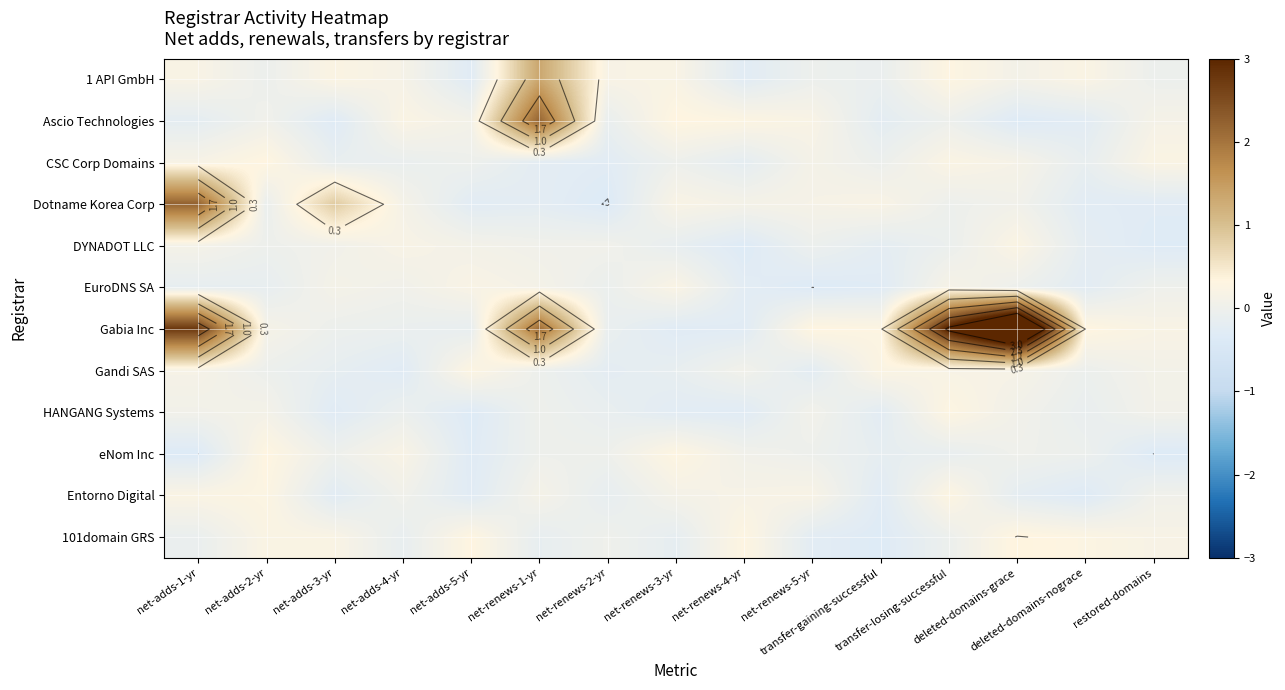

At which category is the sum across all series the highest?

deleted-domains-grace